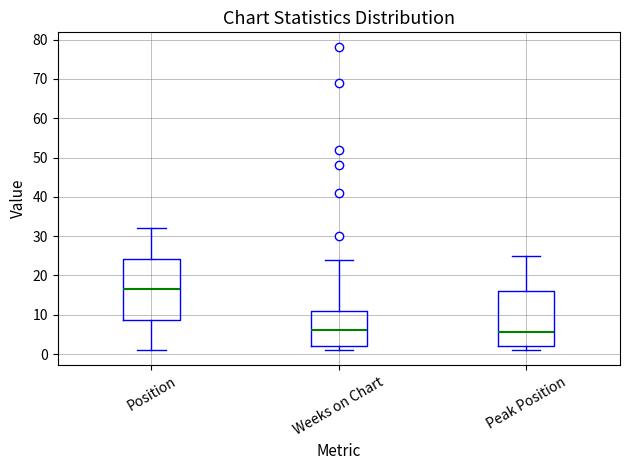

Reading left to right, read every box against the y-axis: the position of its median line, the range the box covers, and the ends of its whiskers. The values are not printed on the chart, so give them approximately, as read against the axis.

Position: median 17, box 9 to 24, whiskers 1 to 32
Weeks on Chart: median 6, box 2 to 11, whiskers 1 to 24
Peak Position: median 6, box 2 to 16, whiskers 1 to 25